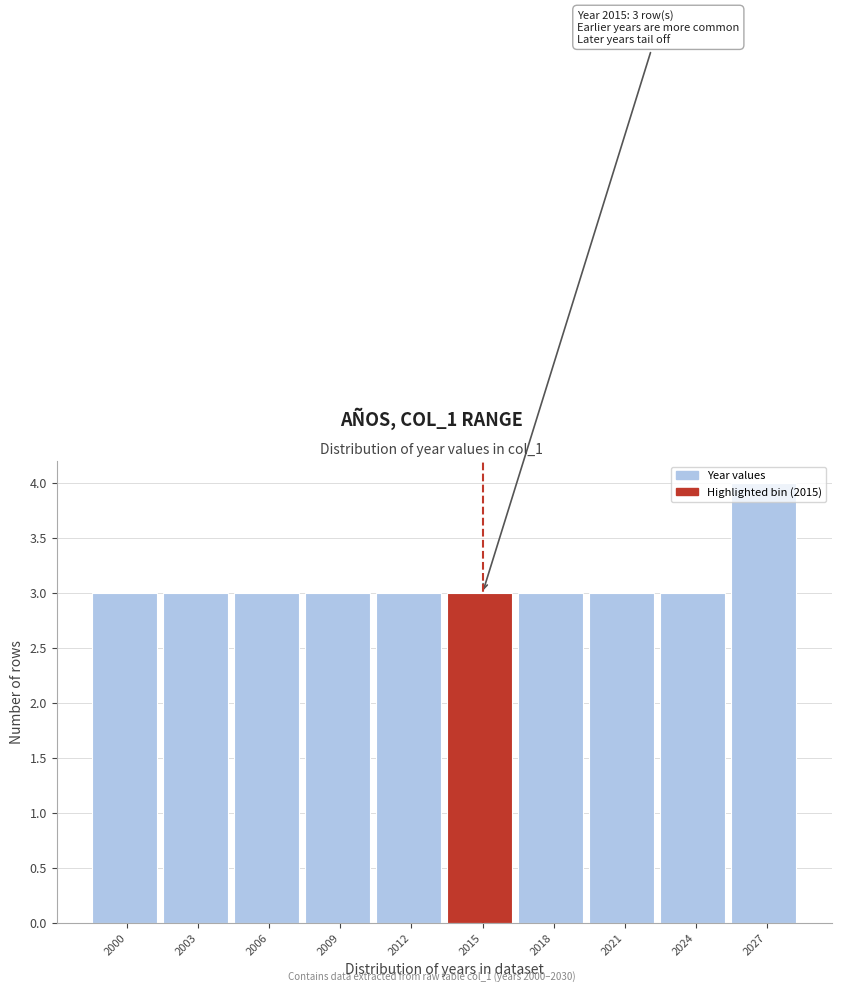

What is the smallest value displayed?

3